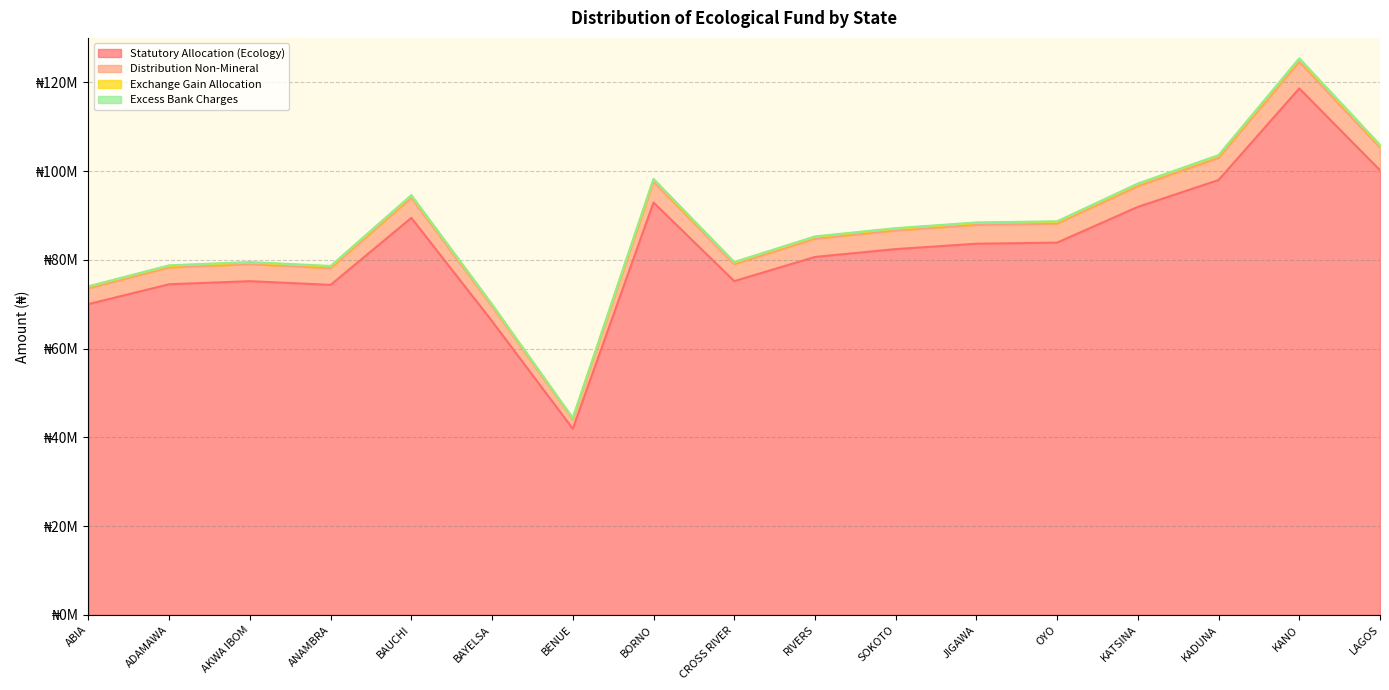

What is the label of the 17th point from the left?

LAGOS